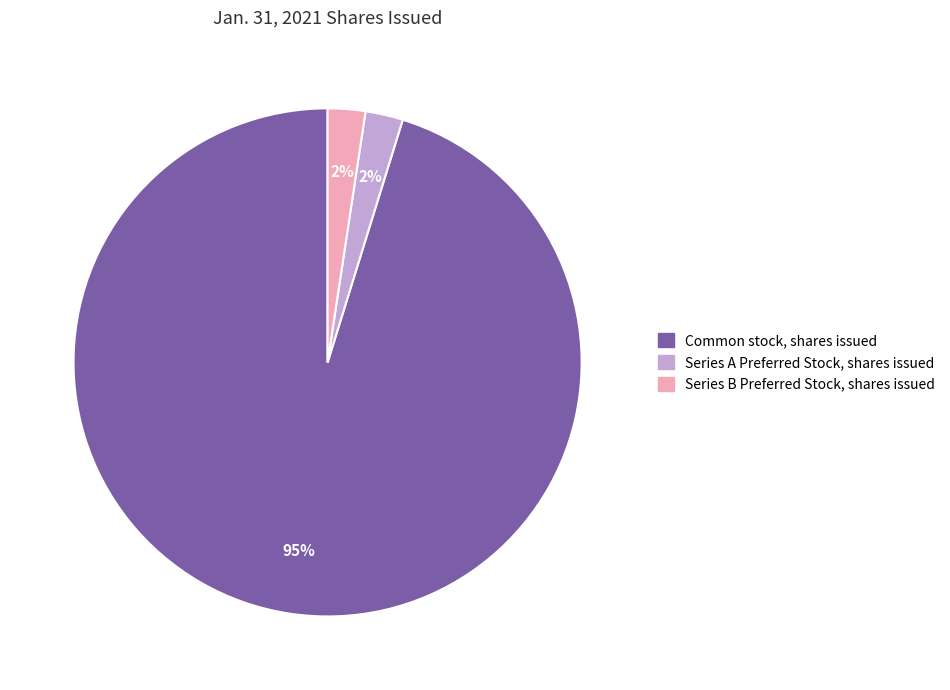

Which has a higher value, Series A Preferred Stock, shares issued or Common stock, shares issued?

Common stock, shares issued